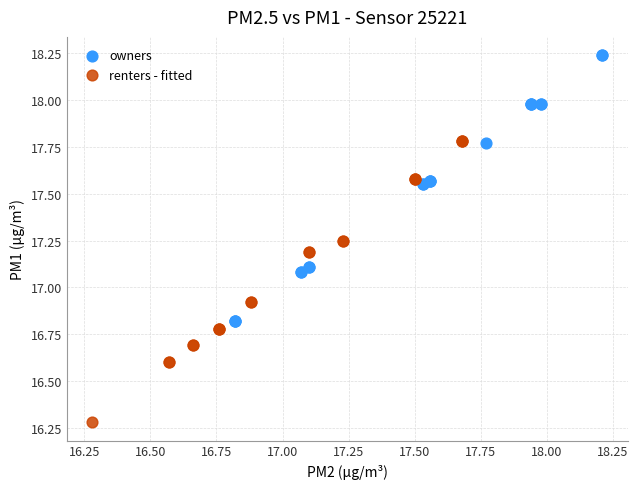

Which series reaches the minimum Y coordinate?

renters - fitted